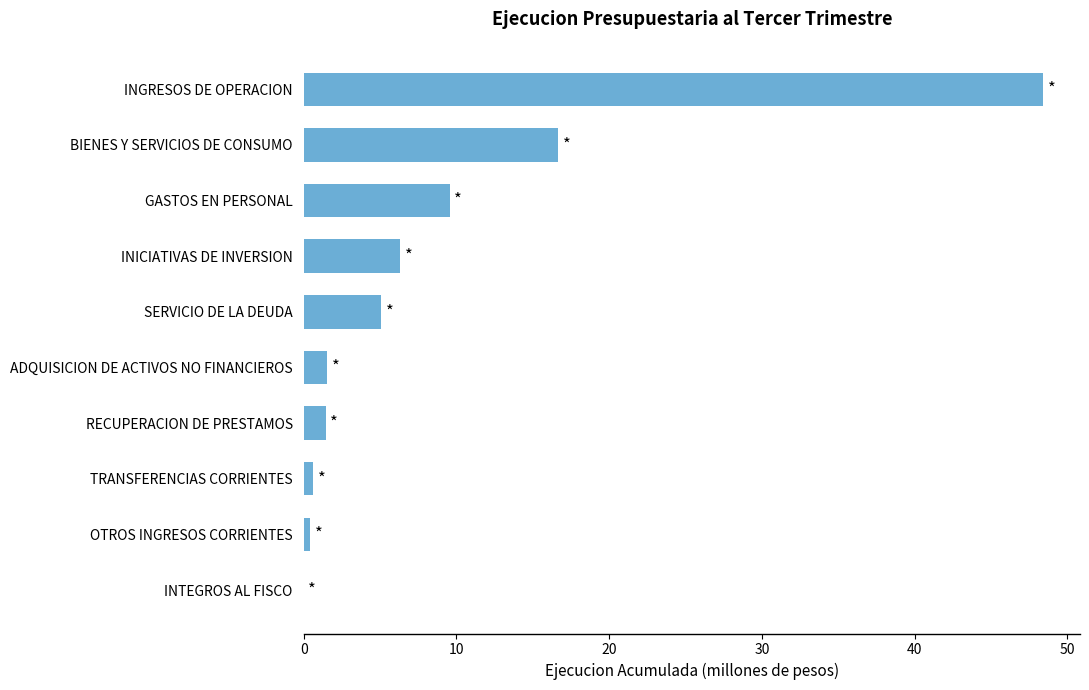

What is the sum of all values?

90.0